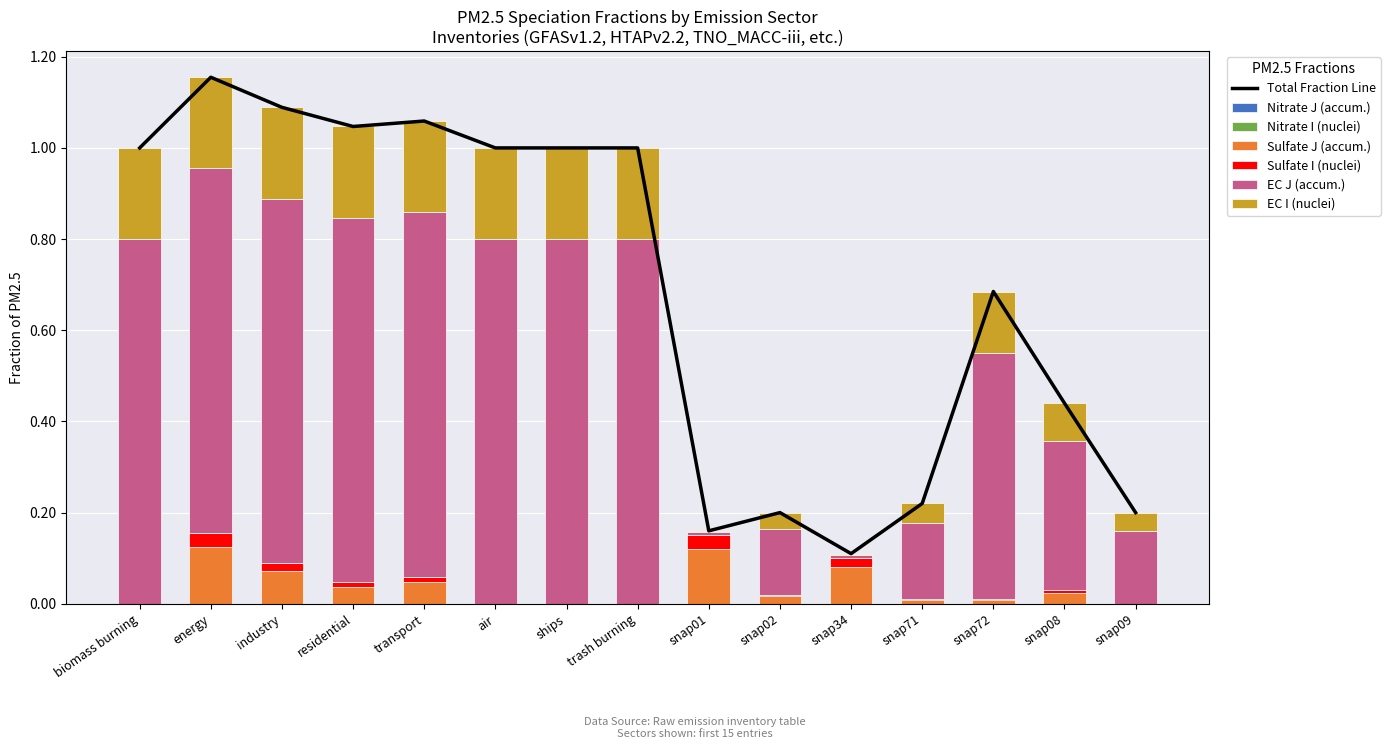

Which series has the widest spread of values?

E_ECJ